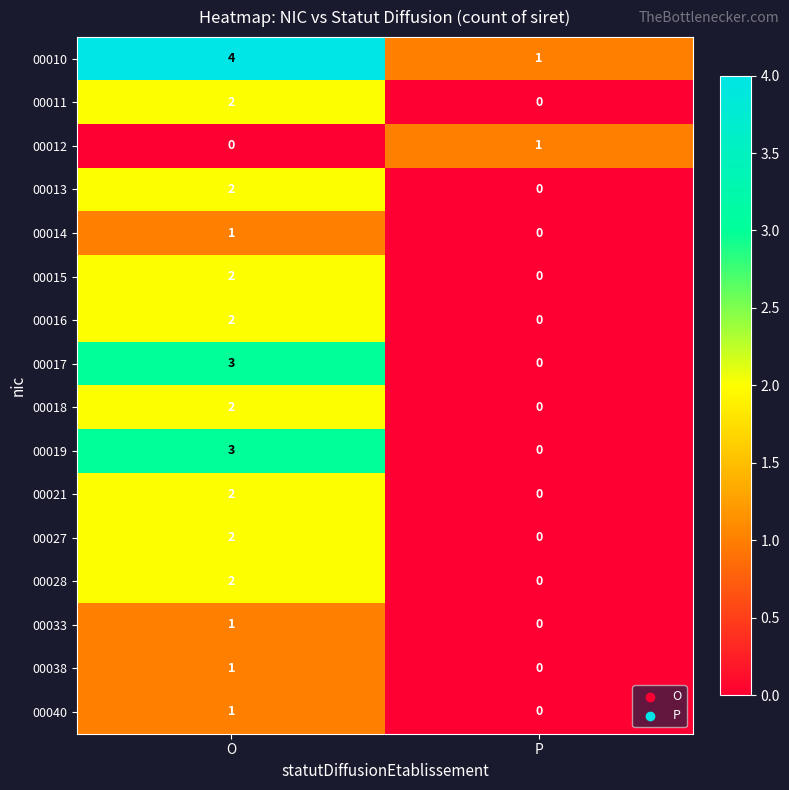

What is the difference between the highest and lowest values at O?

4